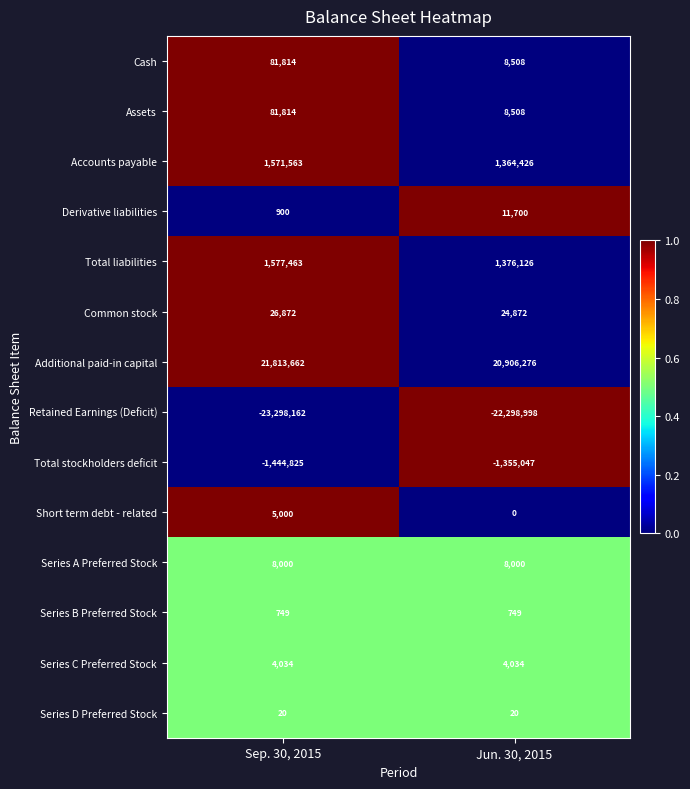

Reading right to left, list all the values displayed in this chart.

Cash: 8508	81814
Assets: 8508	81814
Accounts payable: 1364426	1571563
Derivative liabilities: 11700	900
Total liabilities: 1376126	1577463
Common stock: 24872	26872
Additional paid-in capital: 20906276	21813662
Retained Earnings (Deficit): -22298998	-23298162
Total stockholders deficit: -1355047	-1444825
Short term debt - related: 0	5000
Series A Preferred Stock: 8000	8000
Series B Preferred Stock: 749	749
Series C Preferred Stock: 4034	4034
Series D Preferred Stock: 20	20